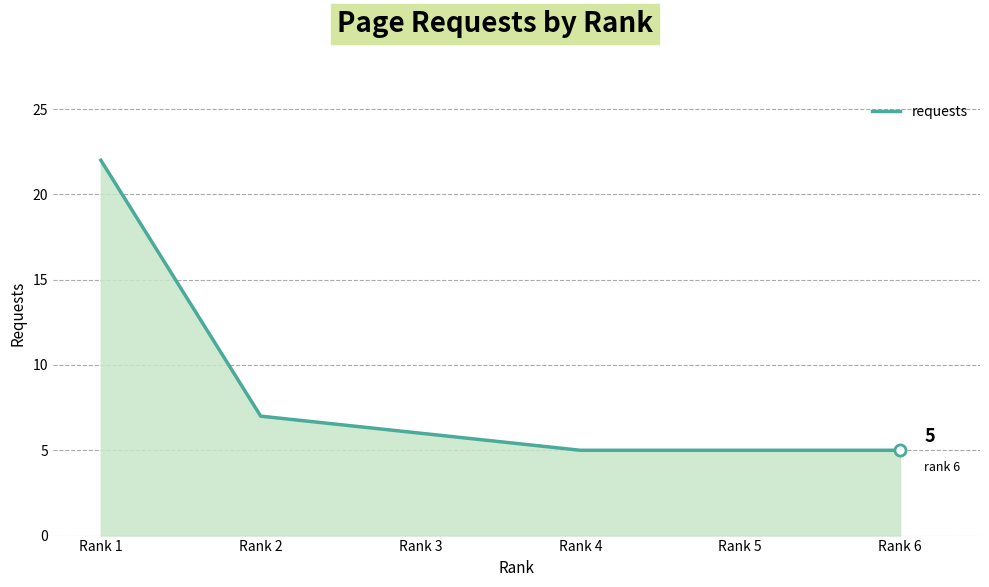

True or false: the data shows 3 at Rank 5.

False